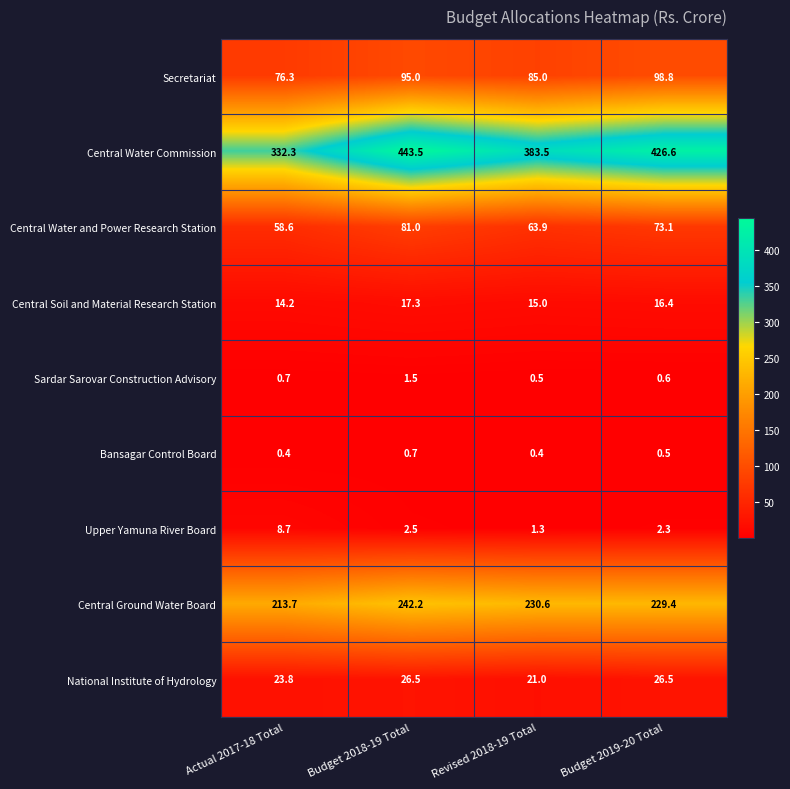

How many series are shown in this chart?

9